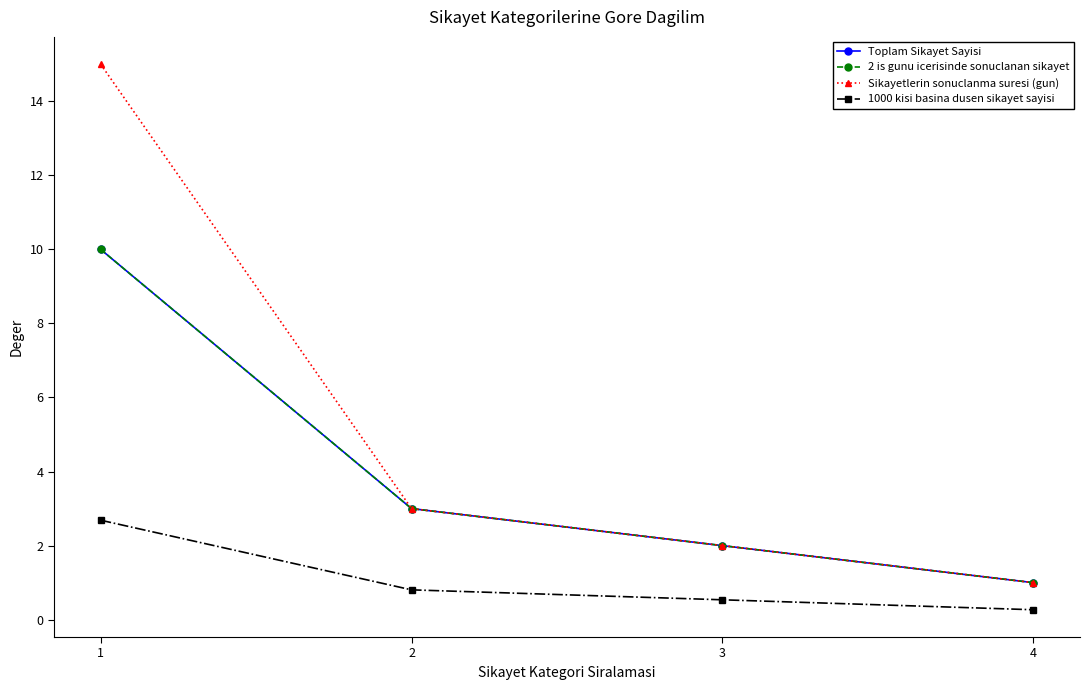

Does the chart display data point markers on the line(s)?

Yes